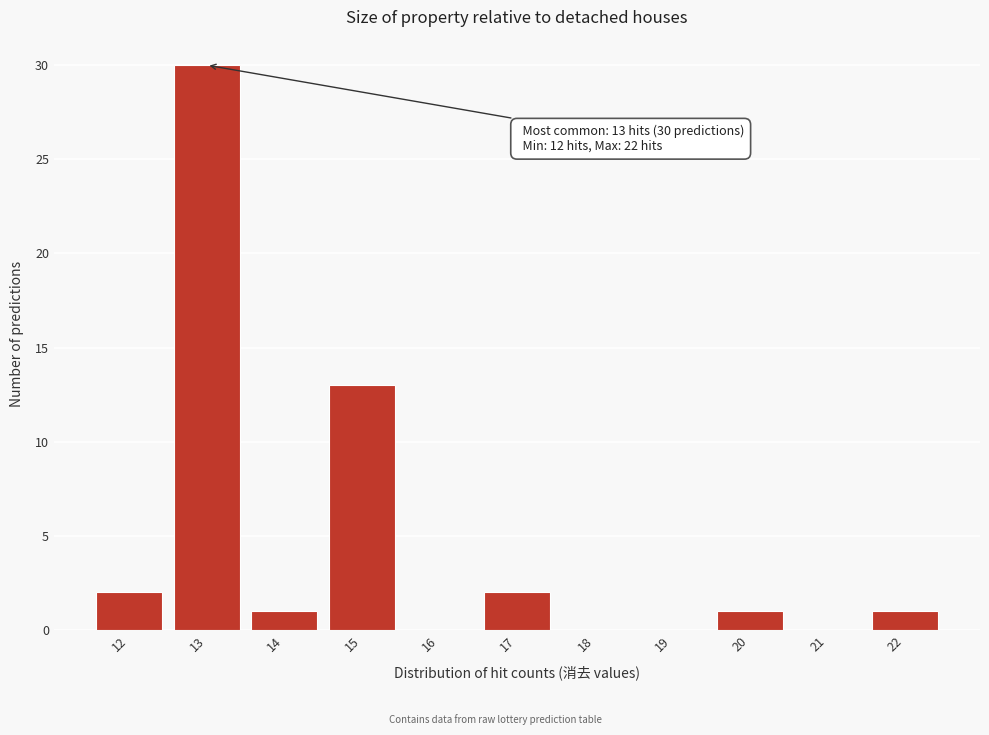

Over which range of the x-axis is the bar tallest?

12.5 to 13.5